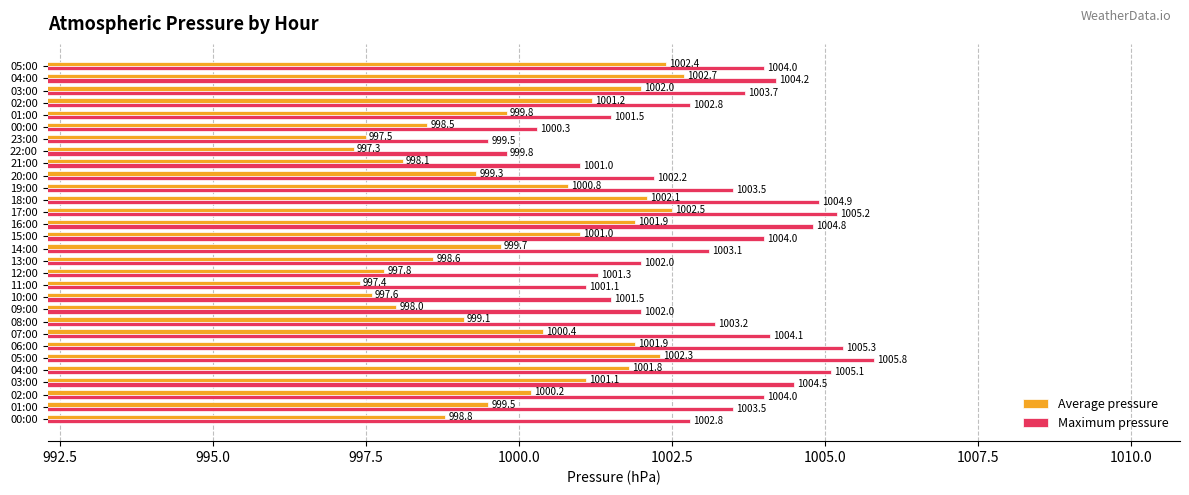

Count the number of categories in the chart.

30